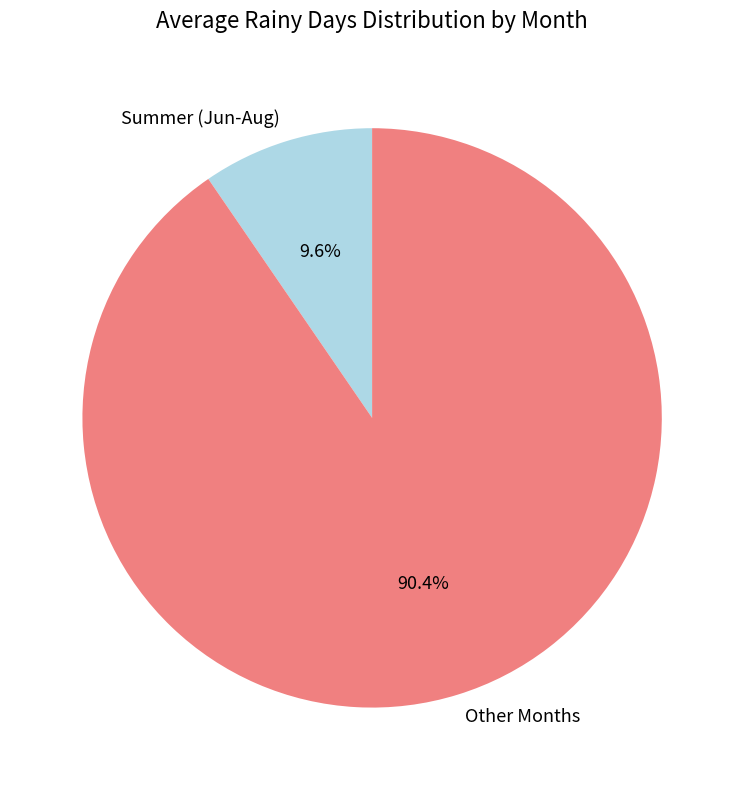

Which has a higher value, Other Months or Summer (Jun-Aug)?

Other Months